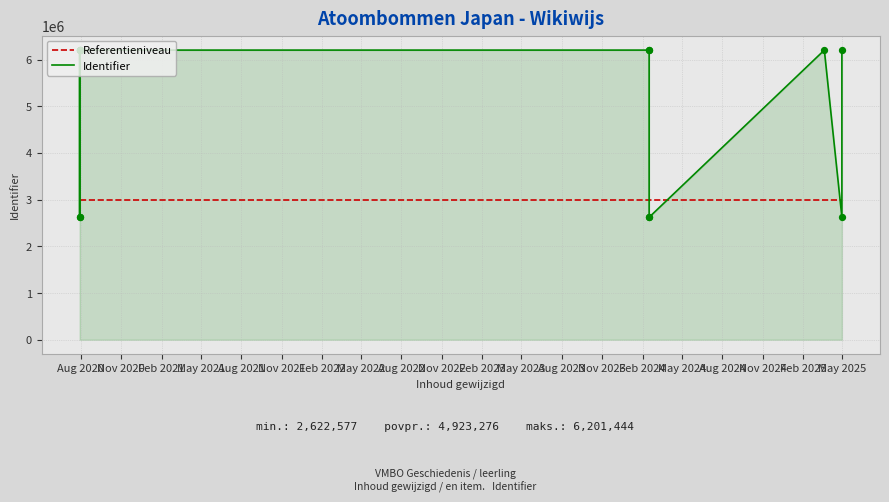

Which series has the largest total across all categories?

Identifier